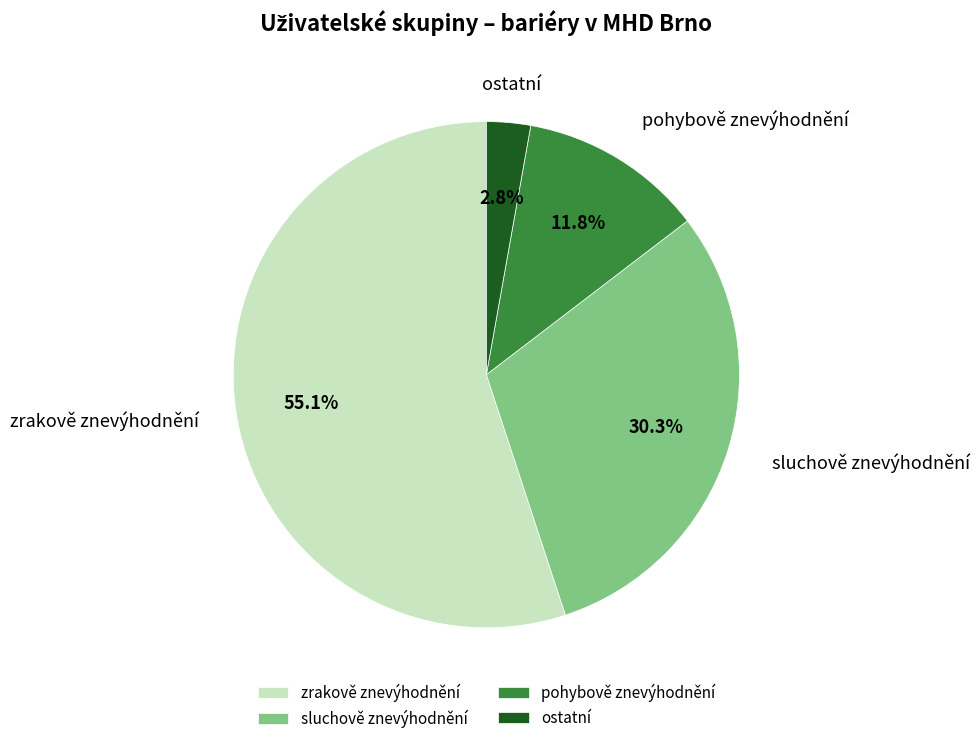

Rank the categories by value from highest to lowest.

zrakově znevýhodnění, sluchově znevýhodnění, pohybově znevýhodnění, ostatní